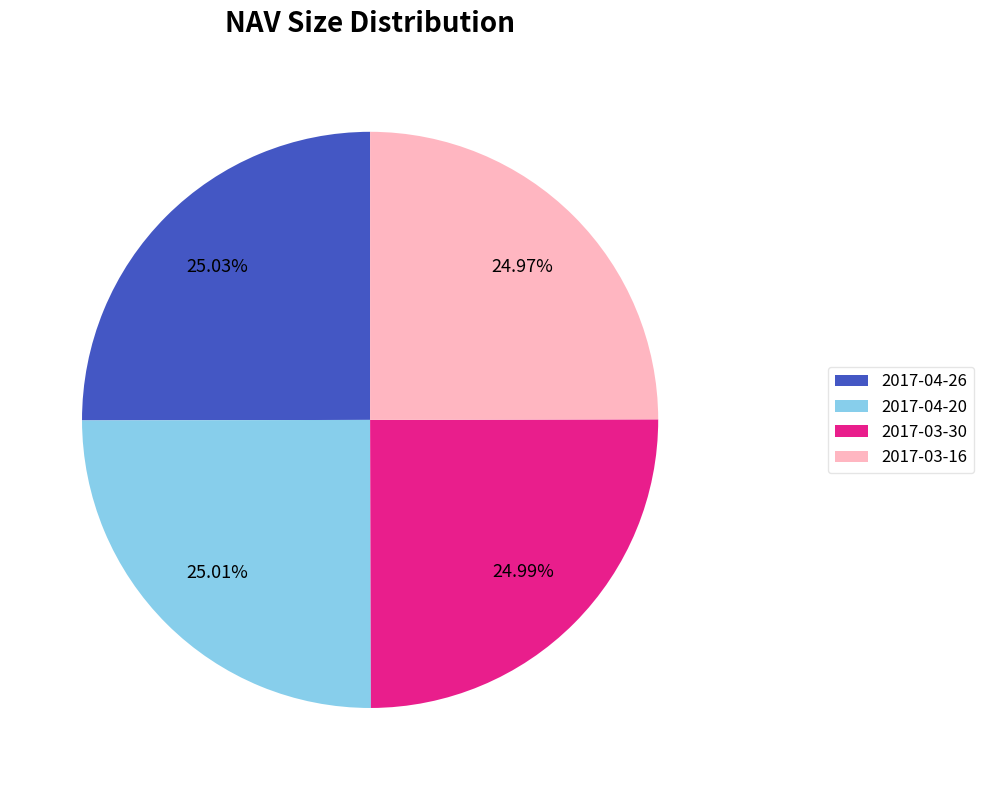

What portion of the pie excludes 2017-04-26?

75.0%